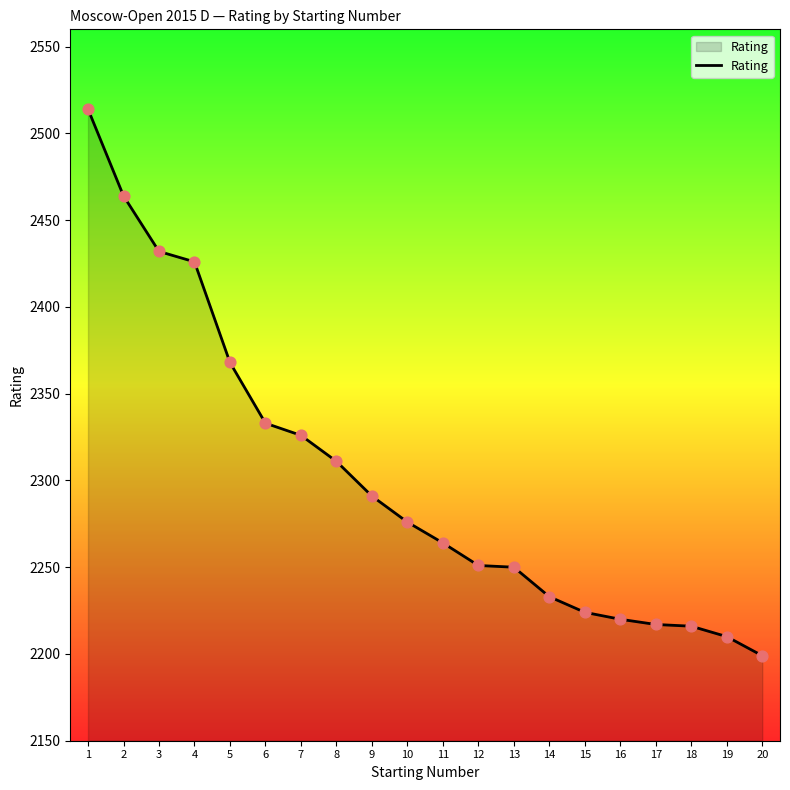

Approximately how many times larger is the value at 18 compared to 13?

1.0